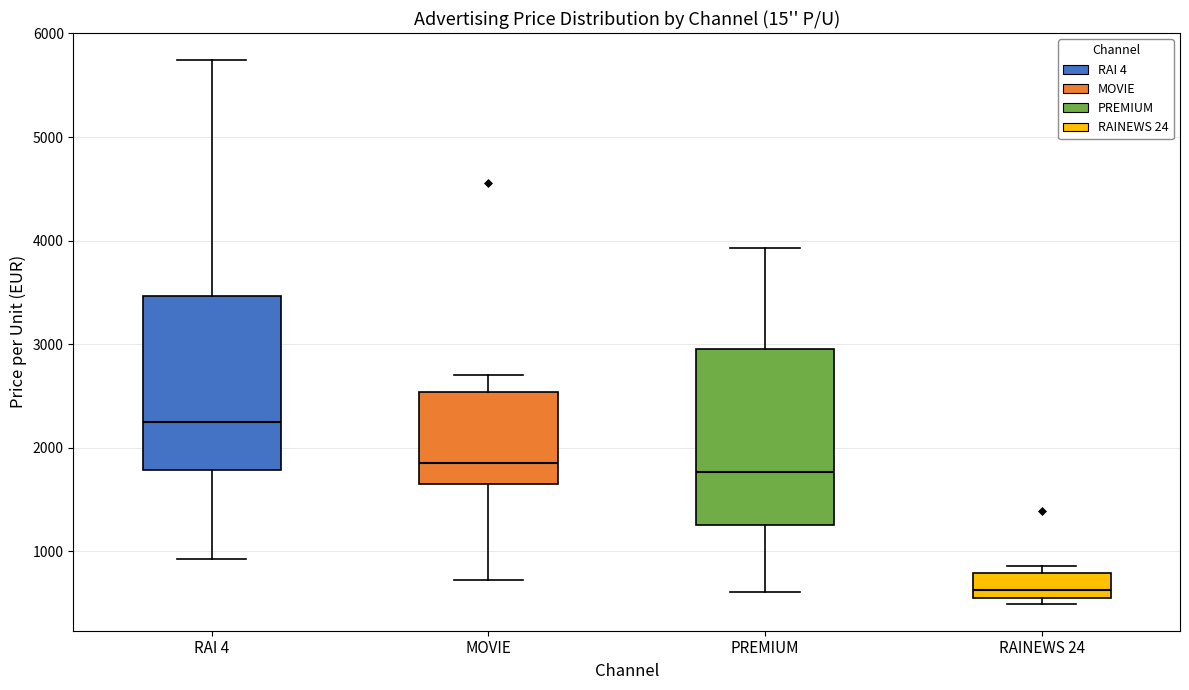

Reading left to right, transcribe this box plot: for each box, give where its median line is, the range the box spans, and where its two whiskers end, as read against the y-axis. The values are not printed on the chart, so give them approximately, as read against the axis.

RAI 4: median 2200, box 1800 to 3500, whiskers 900 to 5700
MOVIE: median 1800, box 1700 to 2500, whiskers 700 to 2700
PREMIUM: median 1800, box 1300 to 3000, whiskers 600 to 3900
RAINEWS 24: median 600, box 500 to 800, whiskers 500 (just below the box's lower edge) to 900